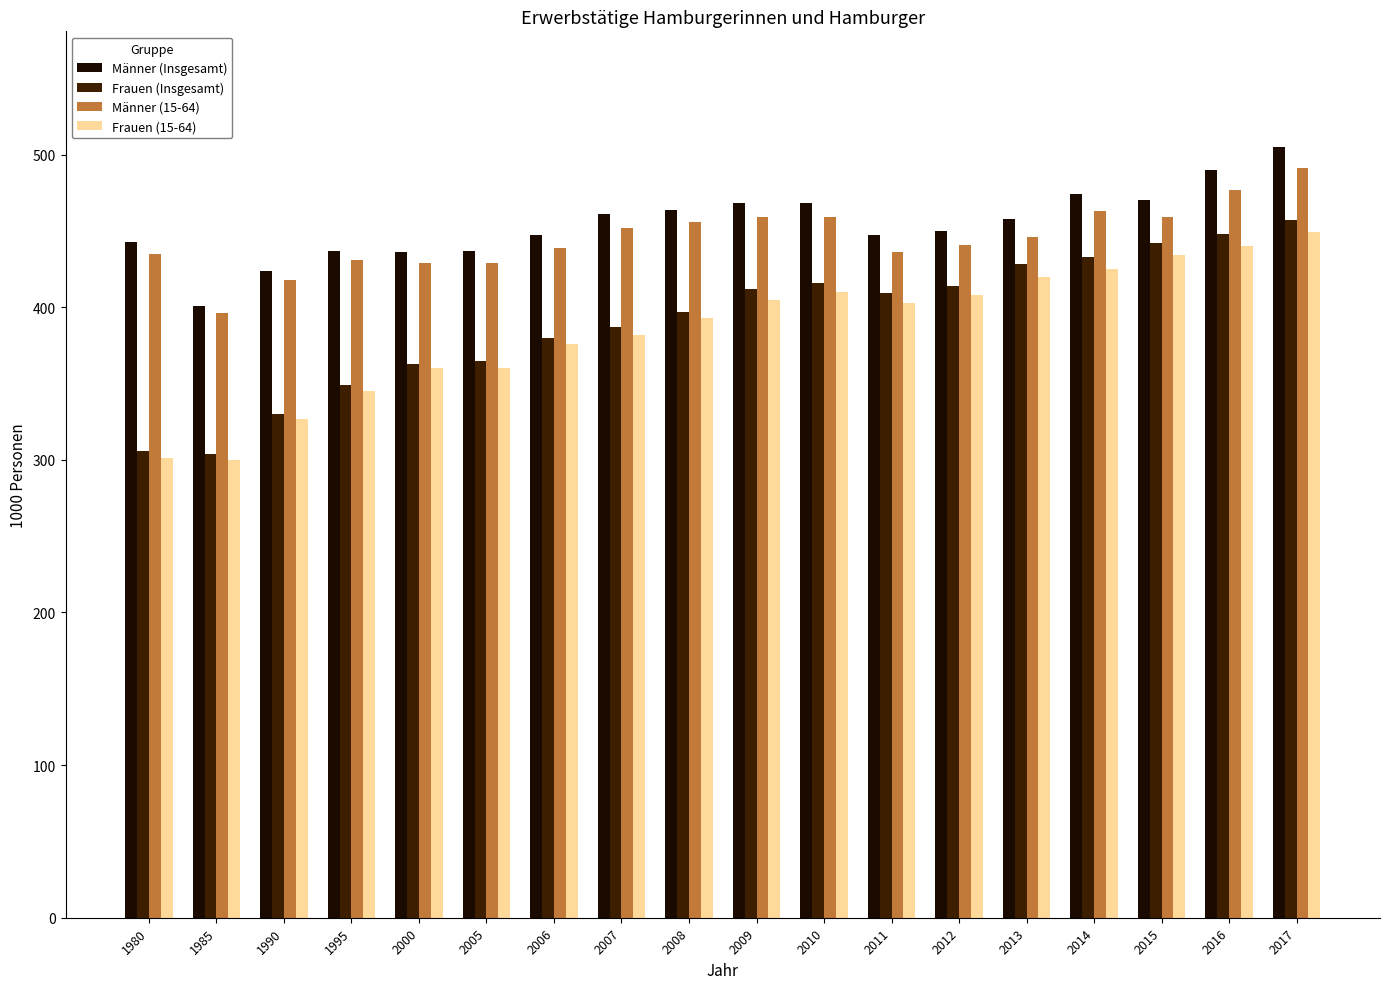

How many categories are shown in the chart?

18